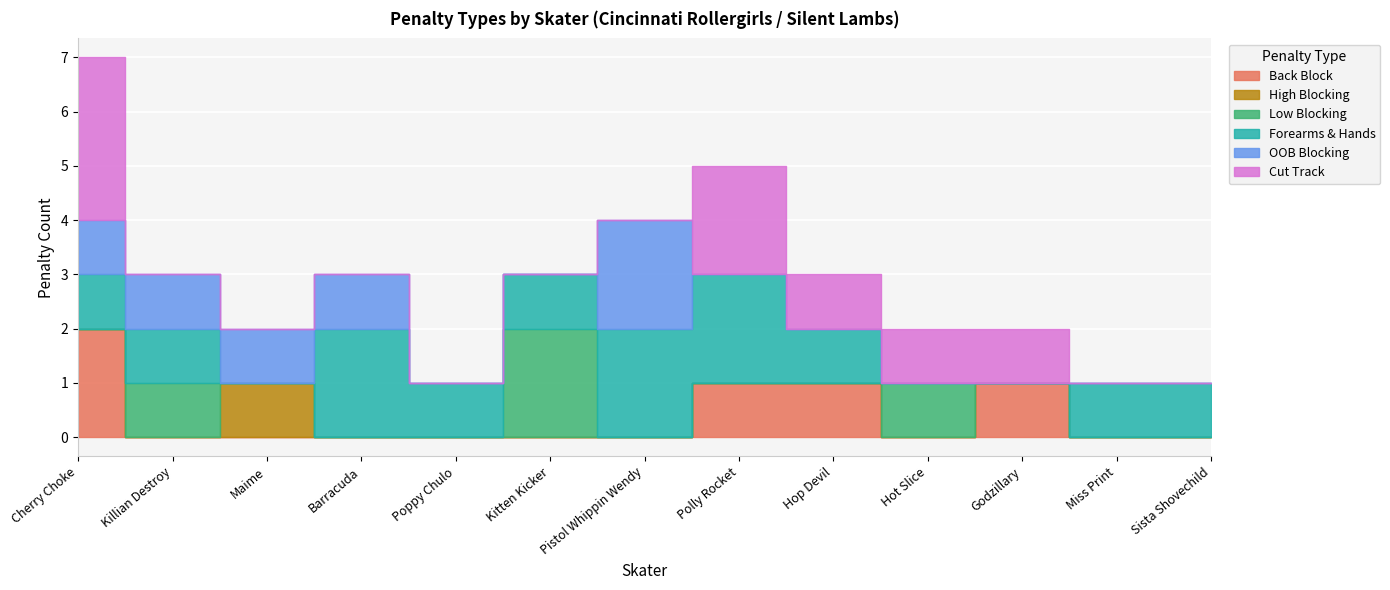

Rank the series at Pistol Whippin Wendy from highest to lowest value.

Forearms & Hands, OOB Blocking, Back Block, High Blocking, Low Blocking, Cut Track